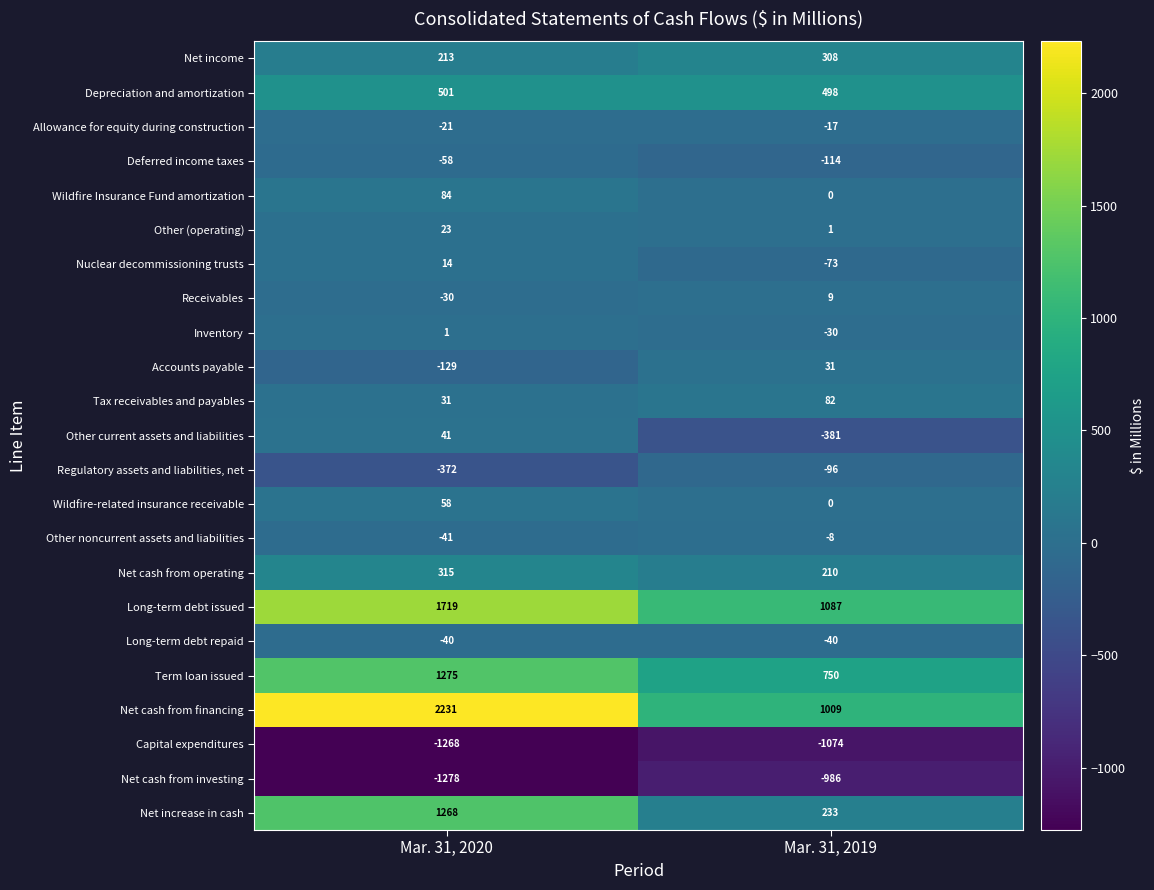

What is the difference between the highest and lowest values at Mar. 31, 2020?

3509